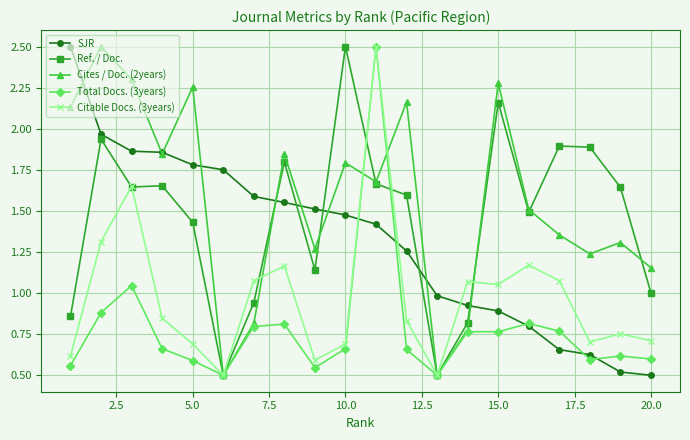

How many intersections are there between Citable Docs. (3years) and SJR?

3